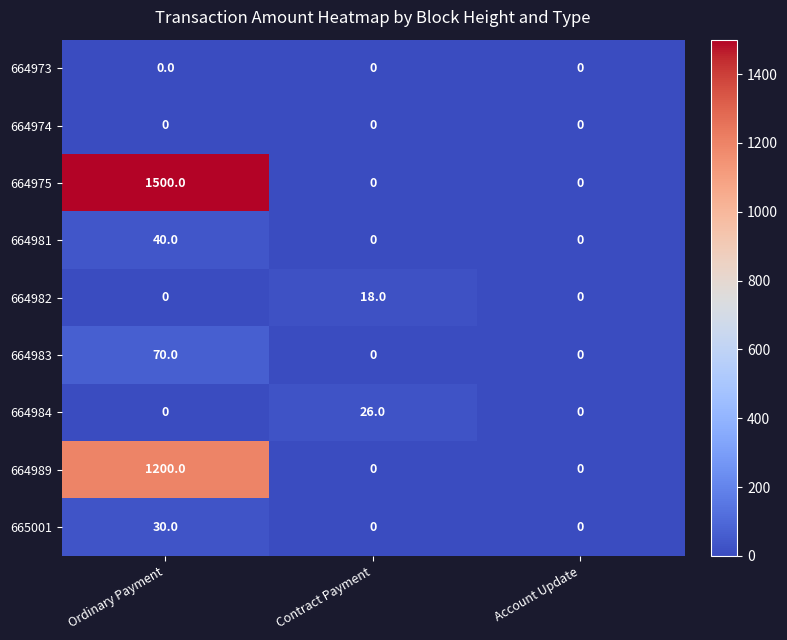

How many 664983 values are between 0 and 70?

3